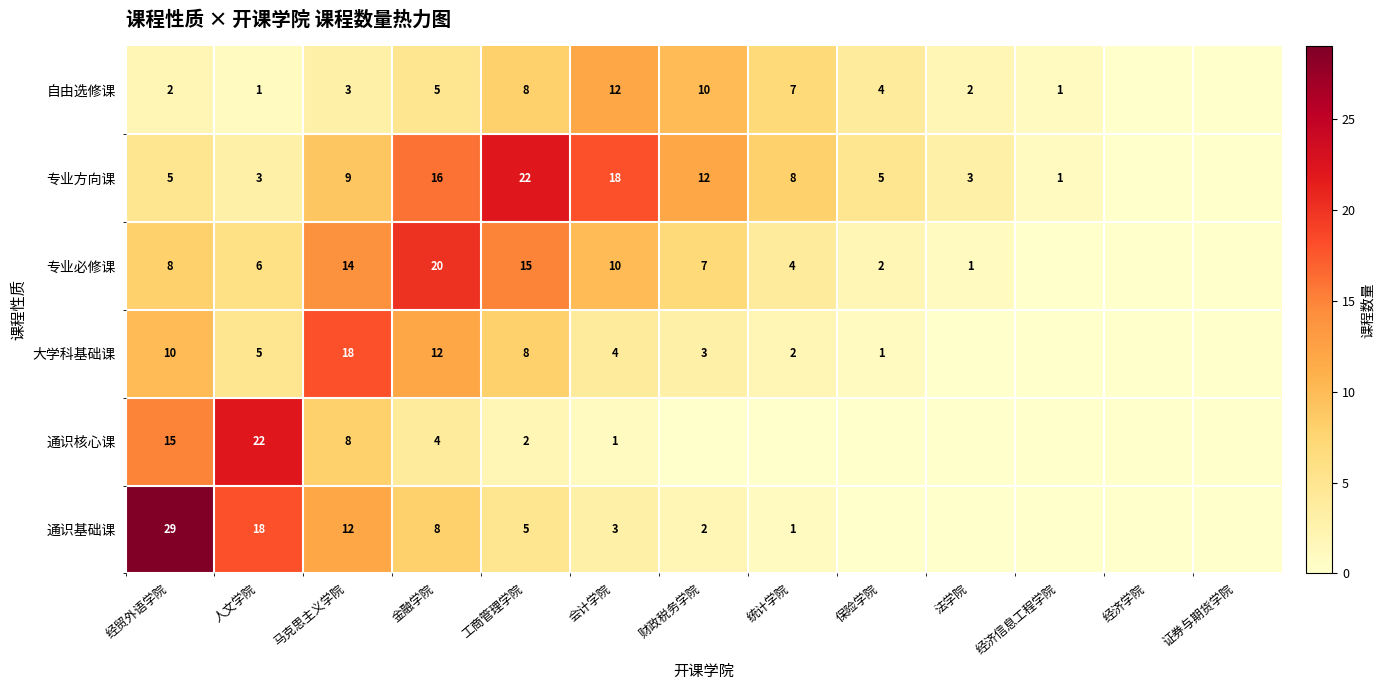

At 人文学院, list the series in order from smallest to largest.

自由选修课, 专业方向课, 大学科基础课, 专业必修课, 通识基础课, 通识核心课